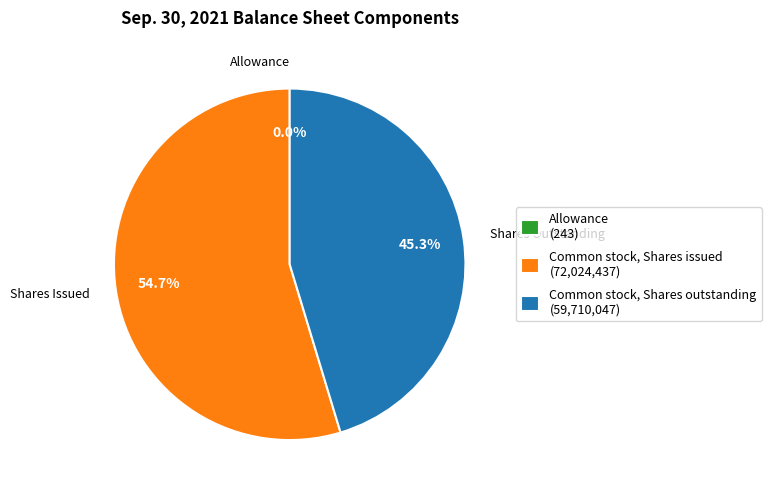

Do Common stock, Shares issued (72,024,437) and Common stock, Shares outstanding (59,710,047) together represent more than half of the pie?

Yes